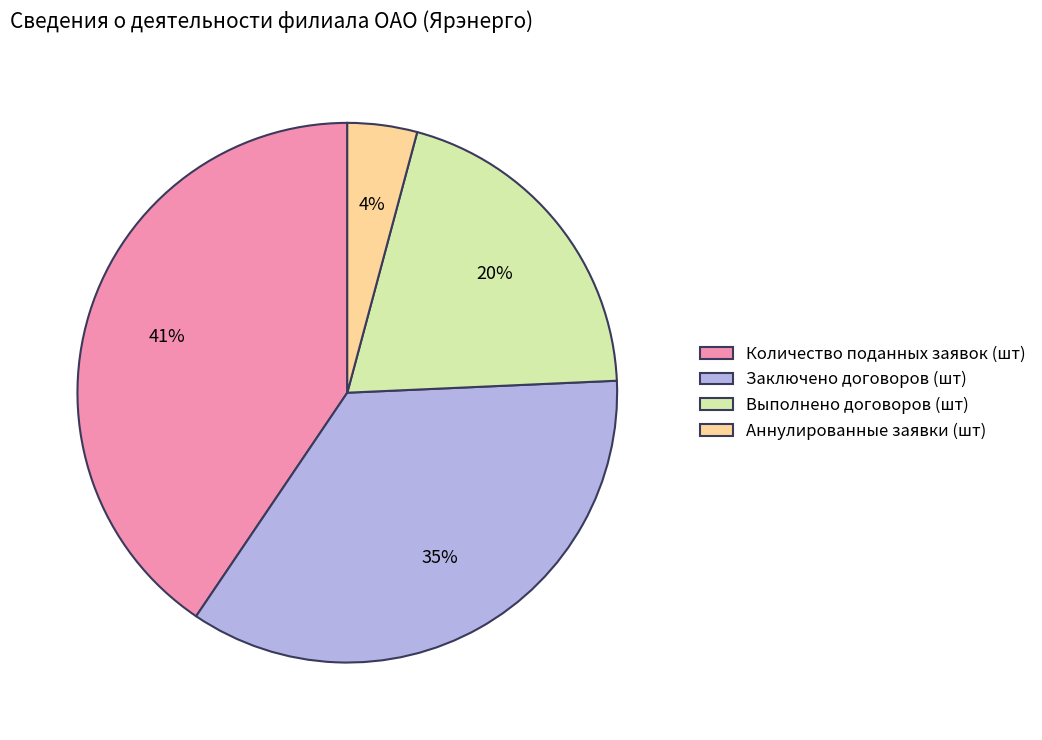

To the nearest percent, what is the average slice percentage?

25%